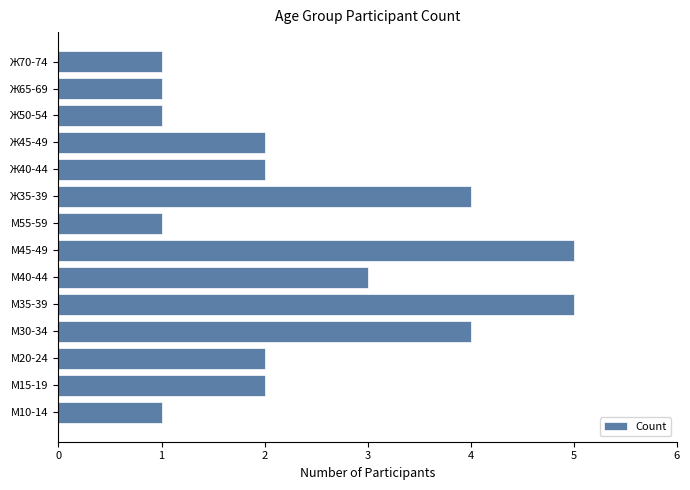

Where is the data nearest to the value 3?

М40-44